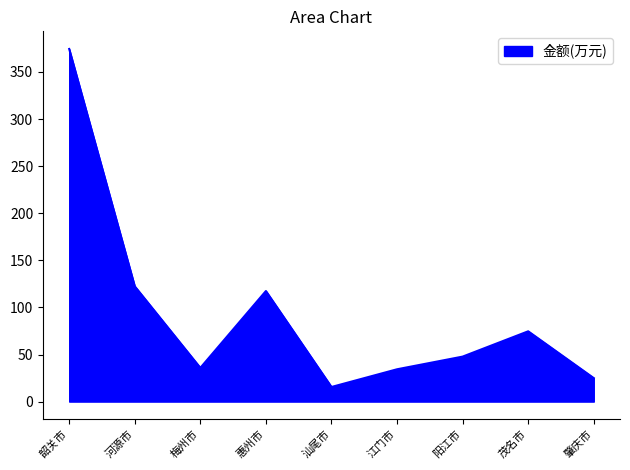

At which category does the data reach its first local peak?

惠州市